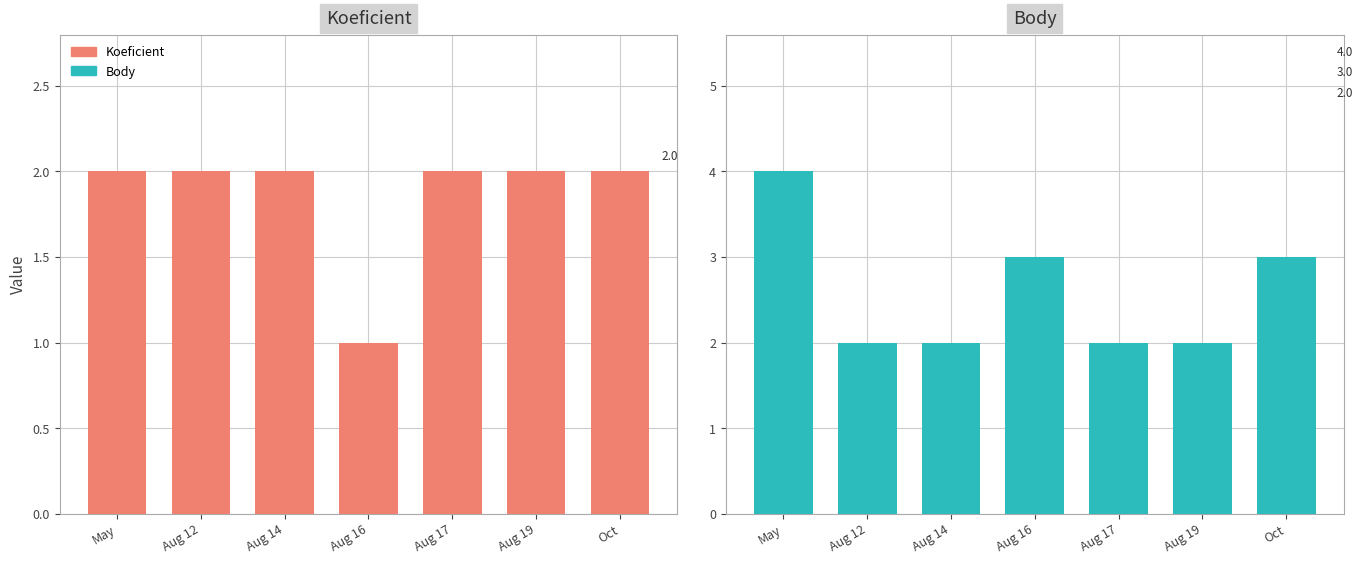

List the series in order of their overall mean, highest first.

Body, Koeficient